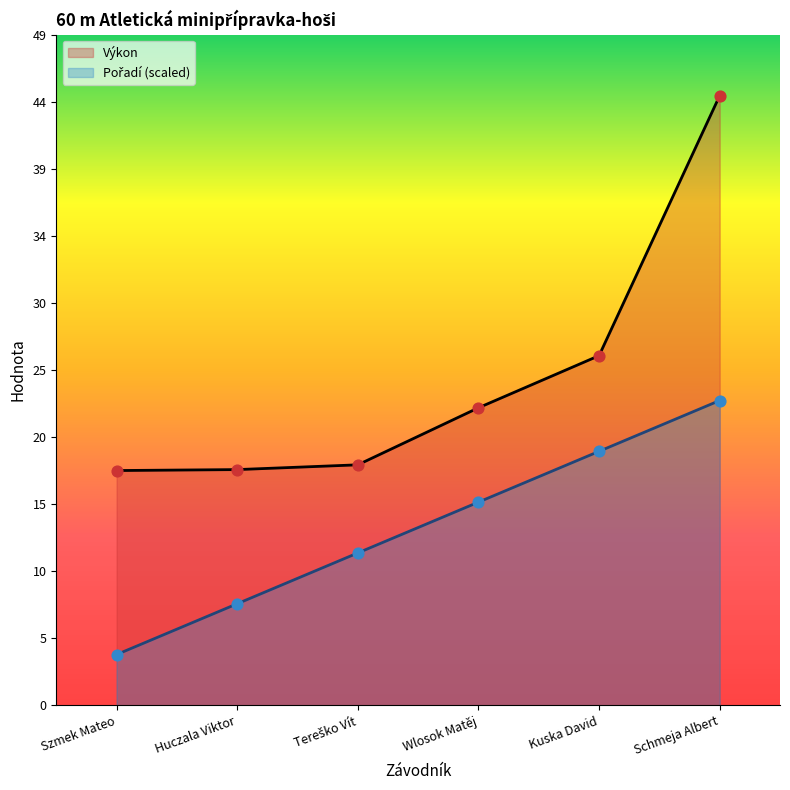

Which series has the largest Y range (max minus min)?

Výkon